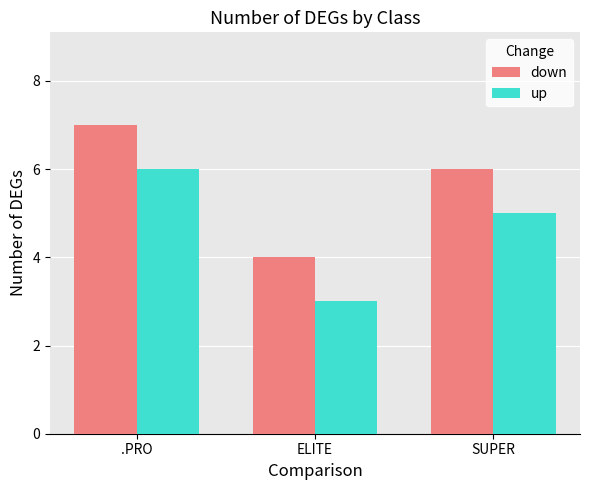

How many groups of bars are there?

3